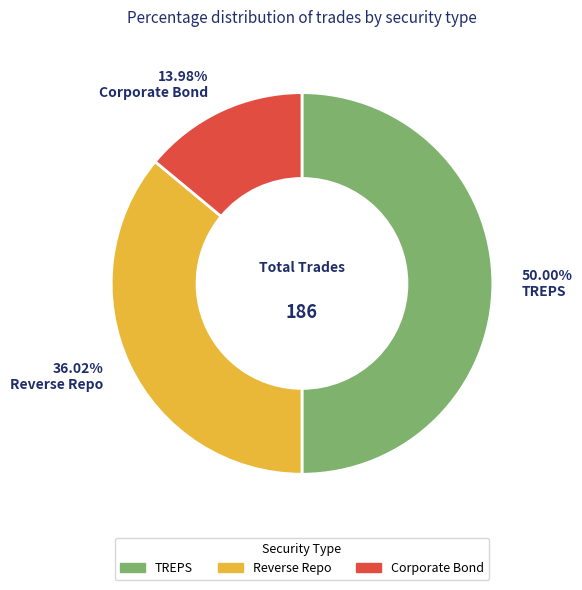

How many slices are in this pie chart?

3